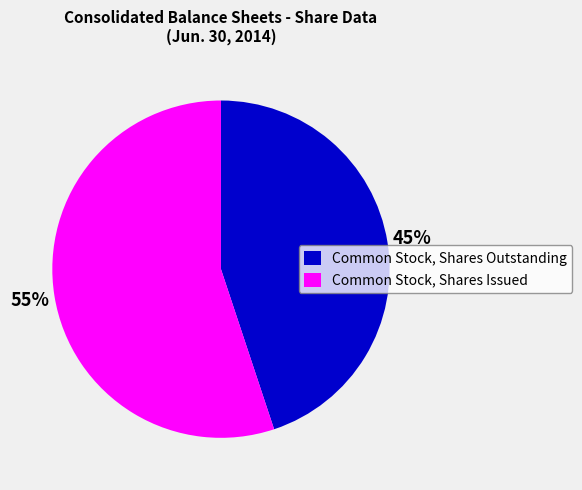

What percentage is the Common Stock, Shares Outstanding slice, to the nearest percent?

45%